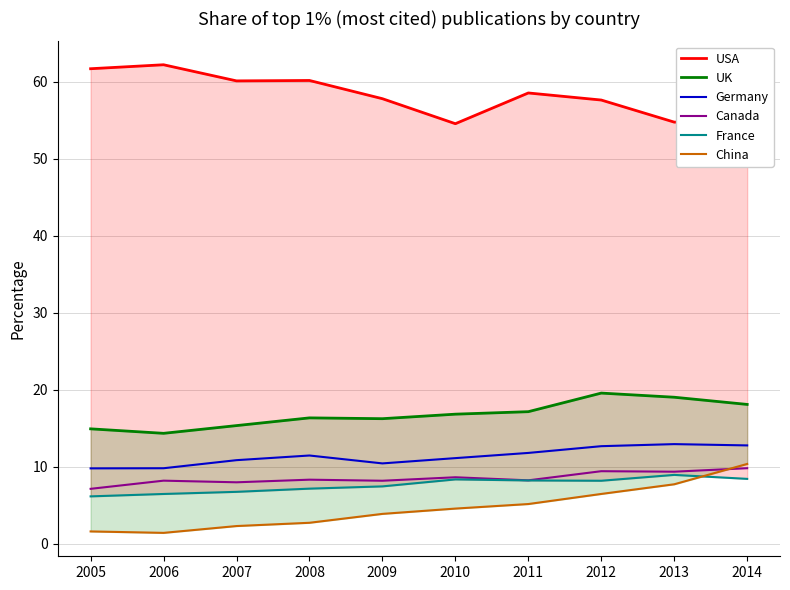

Reading right to left, what are all the values shown in this chart?

USA: 54.8	54.7	57.6	58.5	54.5	57.8	60.1	60.1	62.2	61.7
UK: 18.1	19.0	19.6	17.2	16.8	16.3	16.4	15.4	14.4	14.9
Germany: 12.8	13.0	12.7	11.8	11.1	10.4	11.5	10.9	9.8	9.8
Canada: 9.8	9.4	9.4	8.3	8.6	8.2	8.3	8.0	8.2	7.1
France: 8.4	9.0	8.2	8.2	8.4	7.5	7.2	6.8	6.5	6.2
China: 10.4	7.7	6.5	5.2	4.6	3.9	2.7	2.3	1.4	1.6